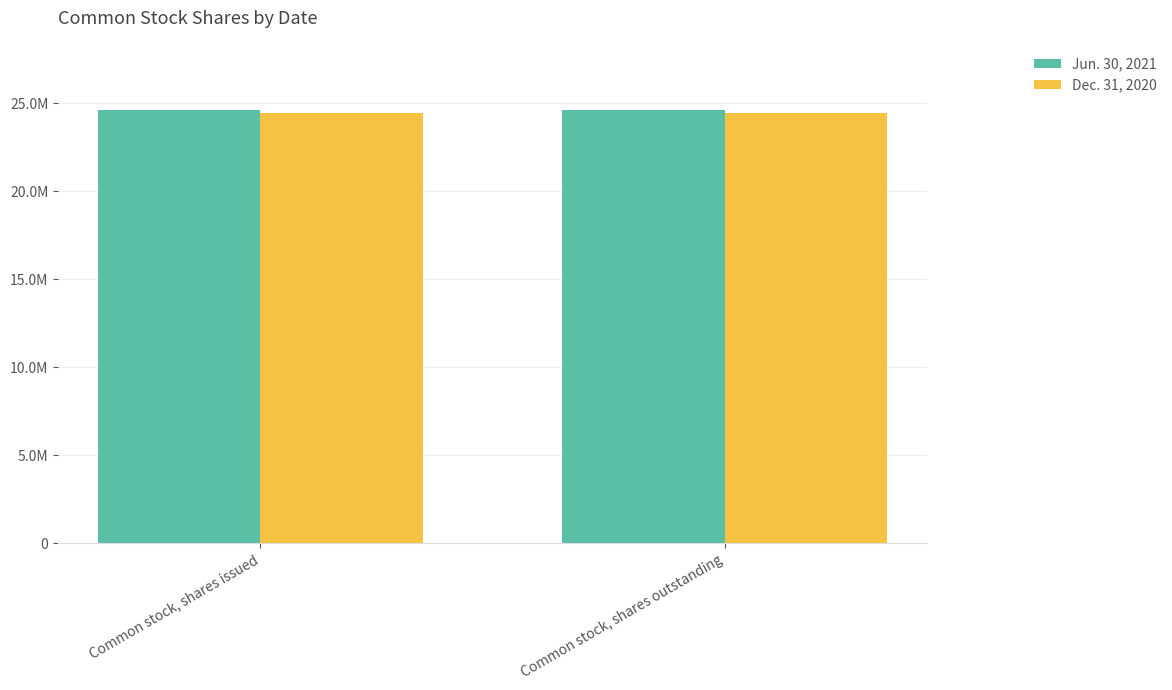

What position from the right is Common stock, shares issued?

2